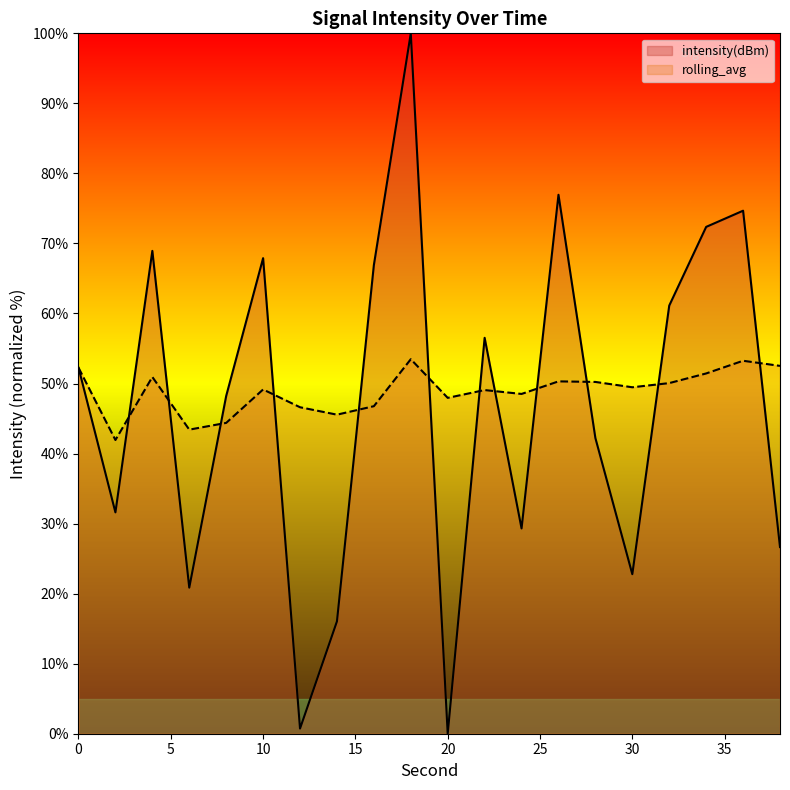

What is the sum of all rolling_avg values?

977.3